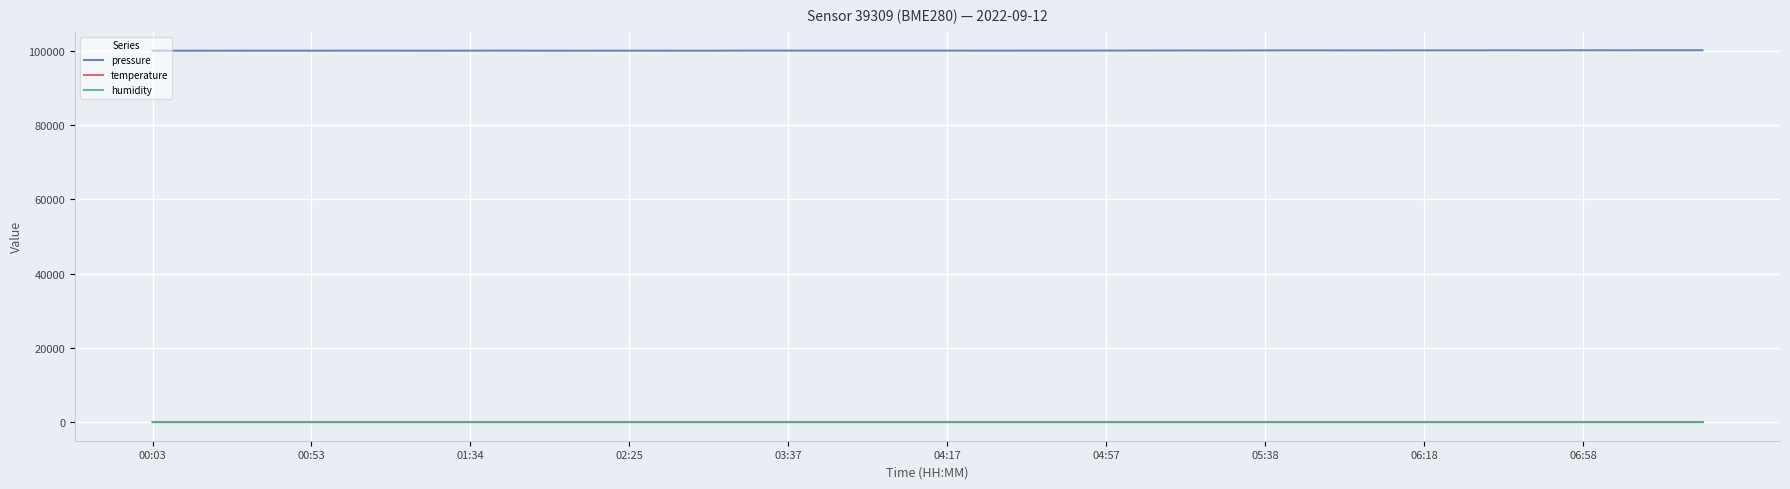

What is the maximum value shown in the chart?

100119.8